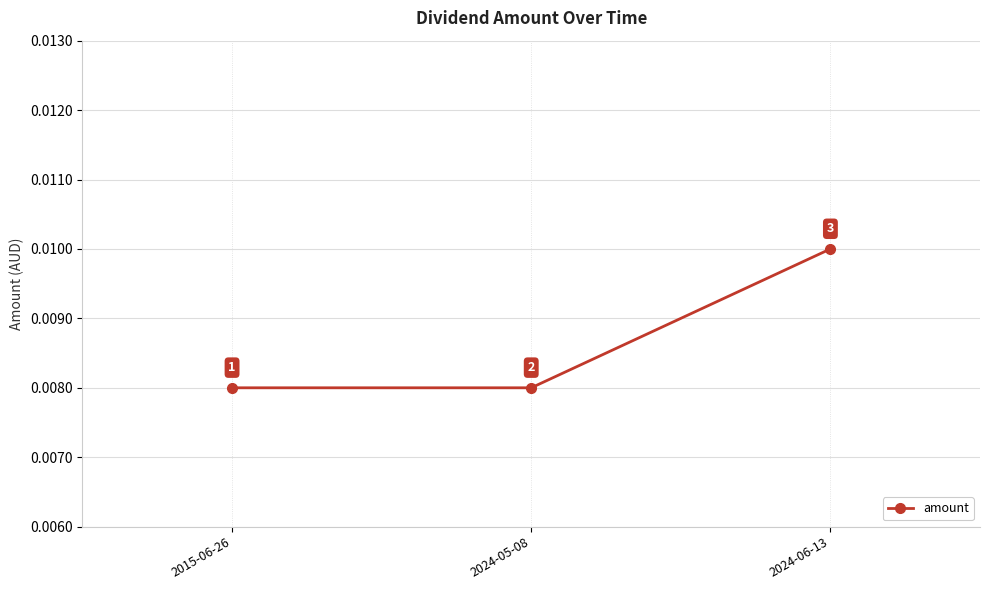

Count the values in the range 0 to 1.

3